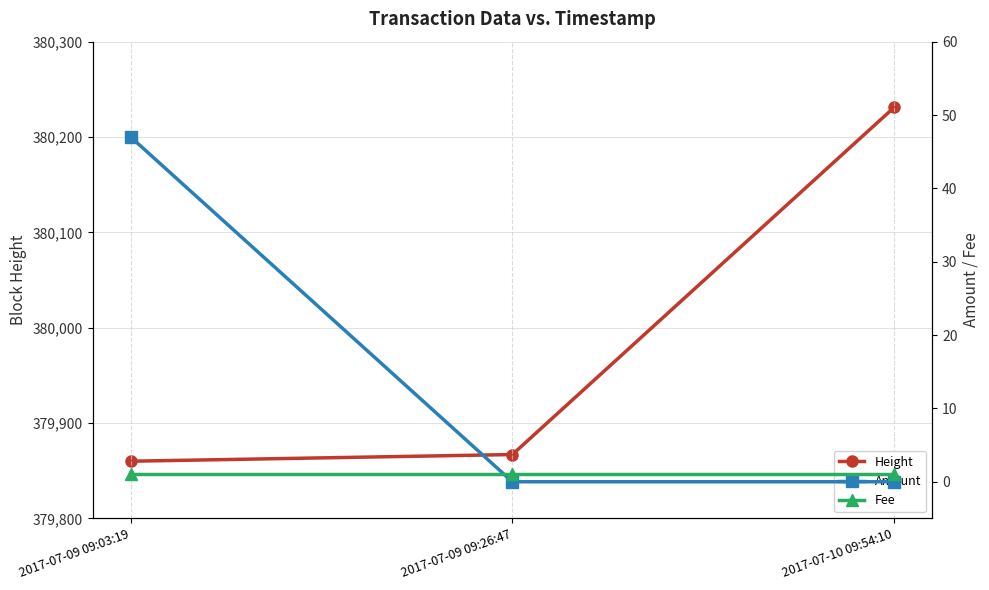

Reading right to left, extract all data points from this chart.

Height: 2017-07-10 09:54:10=380231	2017-07-09 09:26:47=379867	2017-07-09 09:03:19=379860
Amount: 2017-07-10 09:54:10=0	2017-07-09 09:26:47=0	2017-07-09 09:03:19=47
Fee: 2017-07-10 09:54:10=1	2017-07-09 09:26:47=1	2017-07-09 09:03:19=1